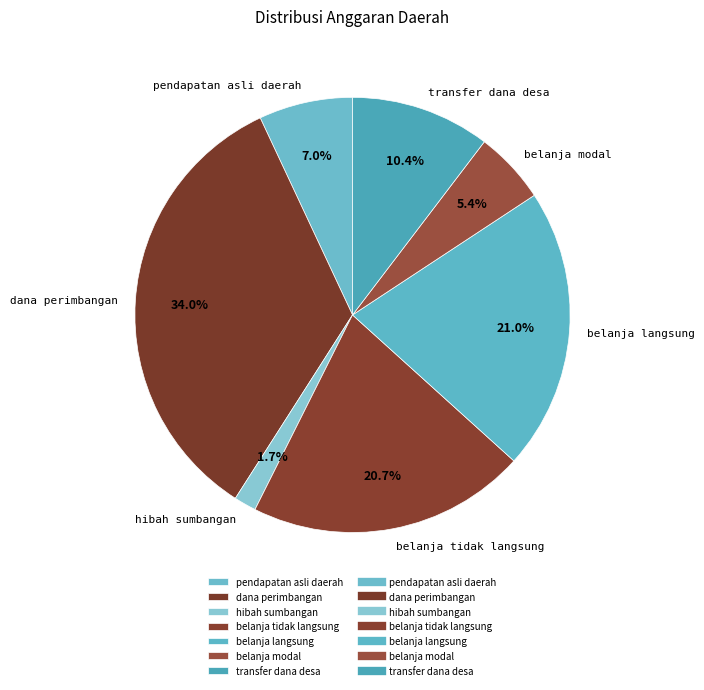

Is there any slice that represents more than half of the pie?

No